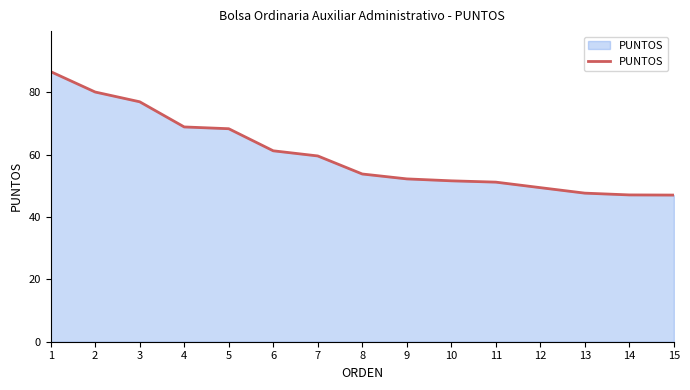

Which category has the highest value across all series?

1